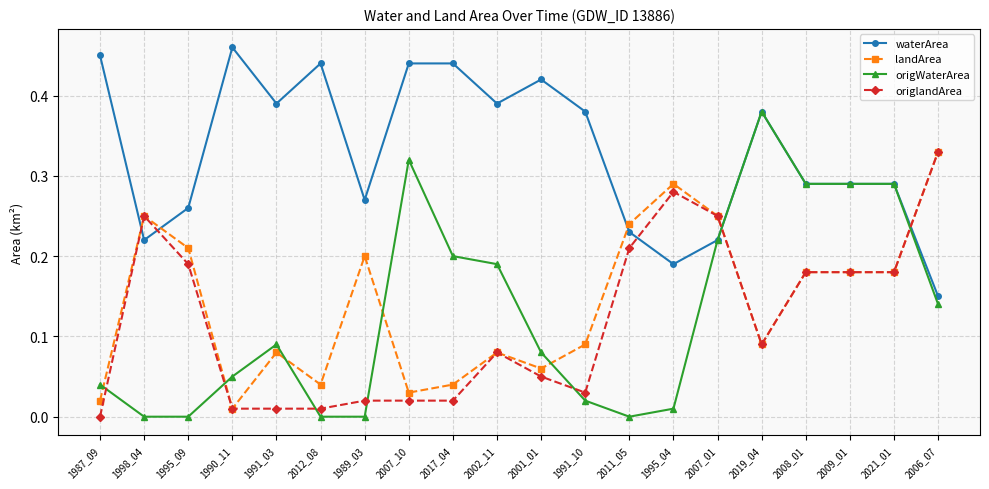

How many intersections are there between landArea and waterArea?

5